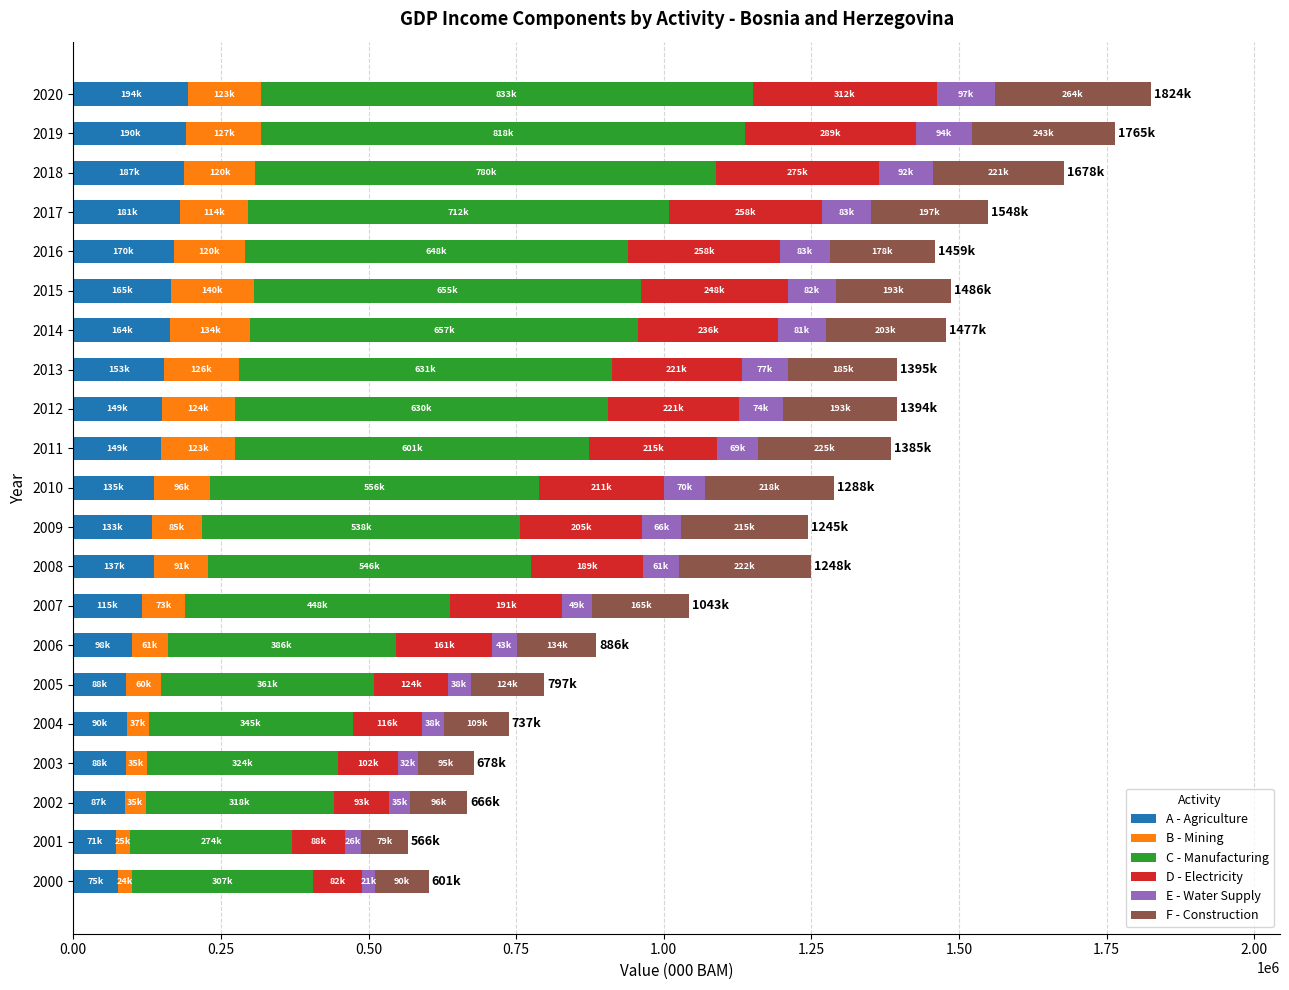

What is the minimum value for A - Agriculture?

71559